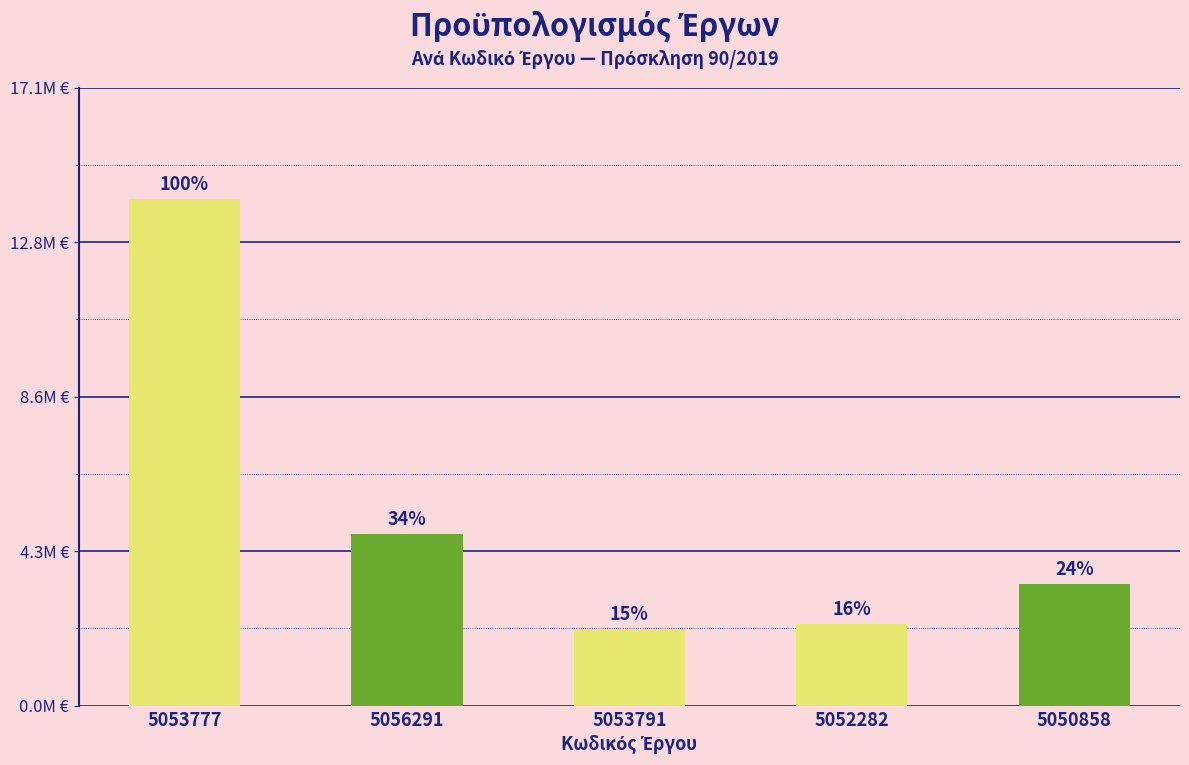

Where is the data nearest to the value 8071087?

5056291